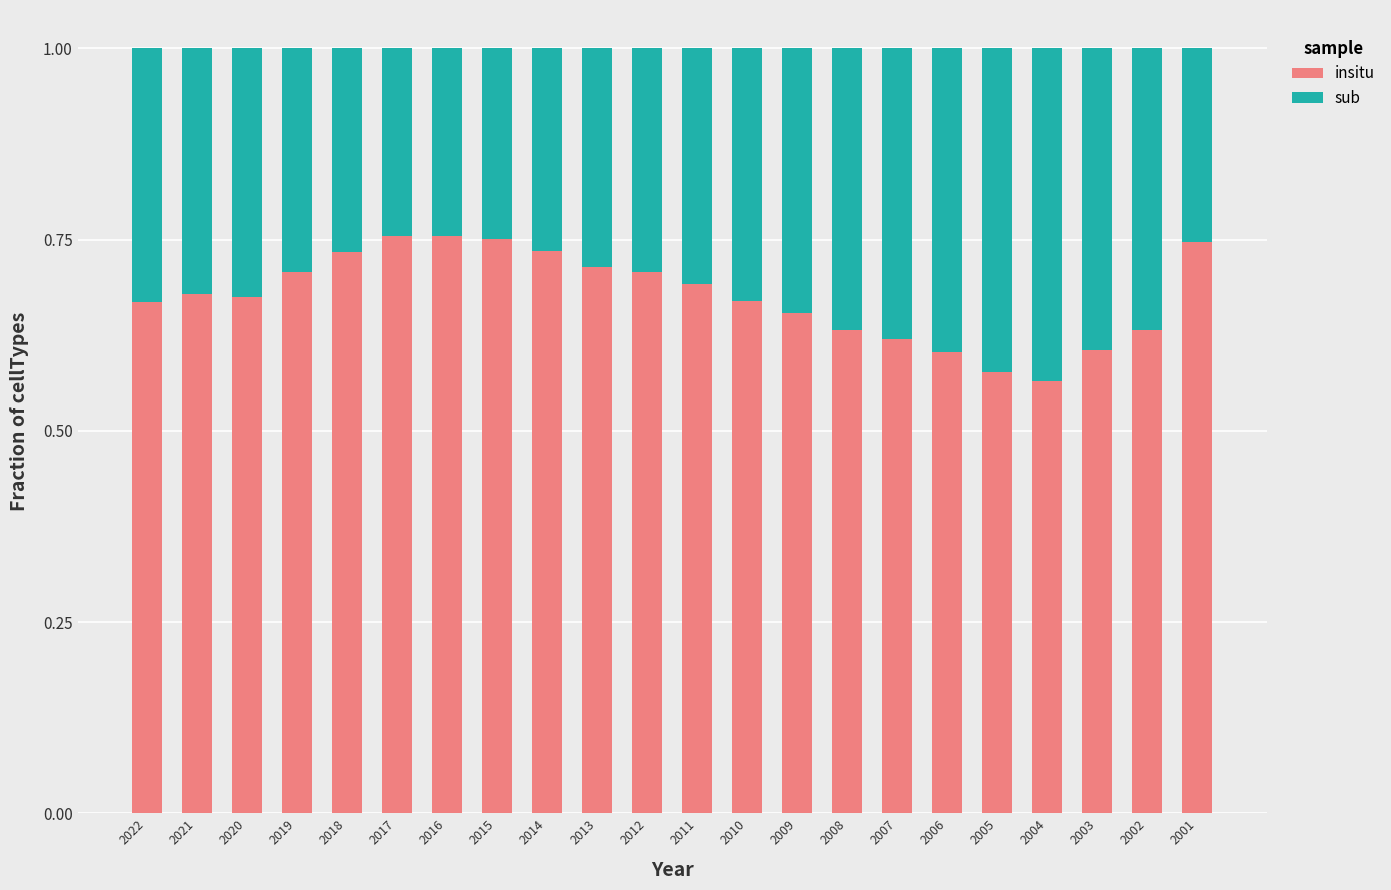

True or false: insitu has a value of 0.4 at 2022.

False